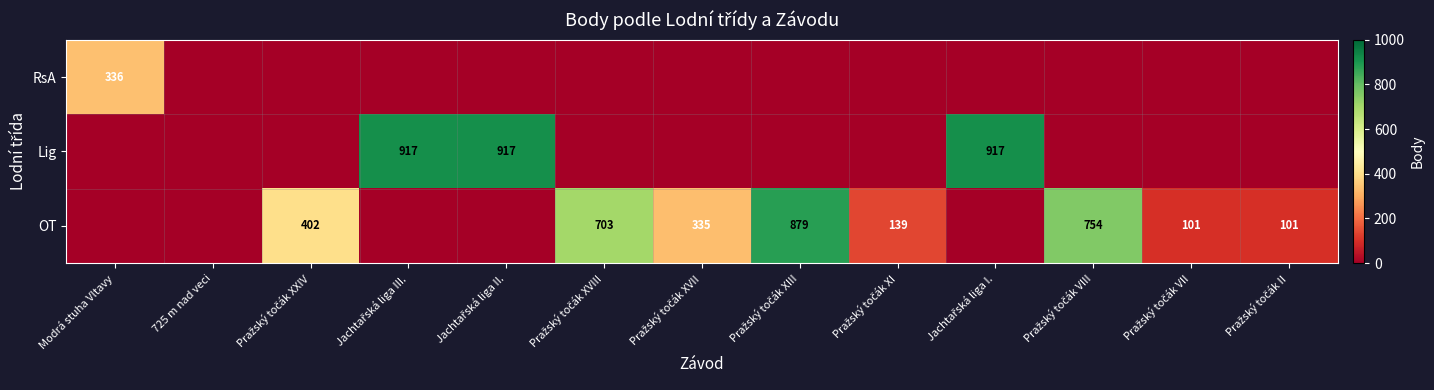

At how many categories does at least one series exceed 200?

9